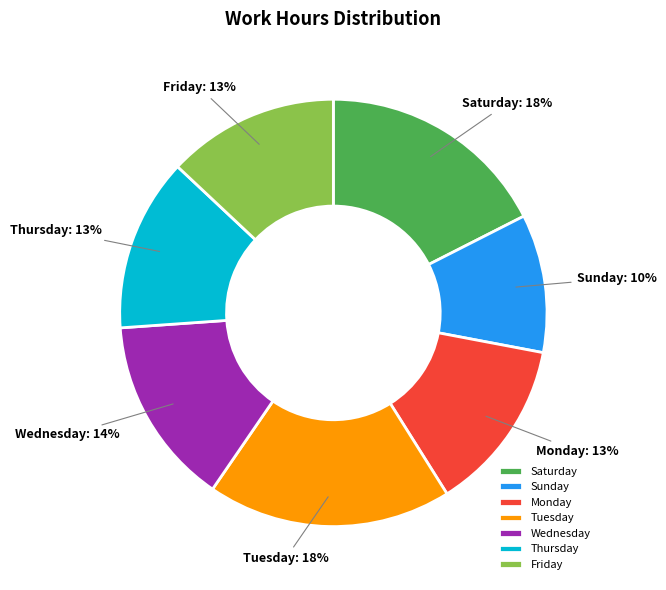

The Sunday slice represents 18% of the pie. True or false?

False